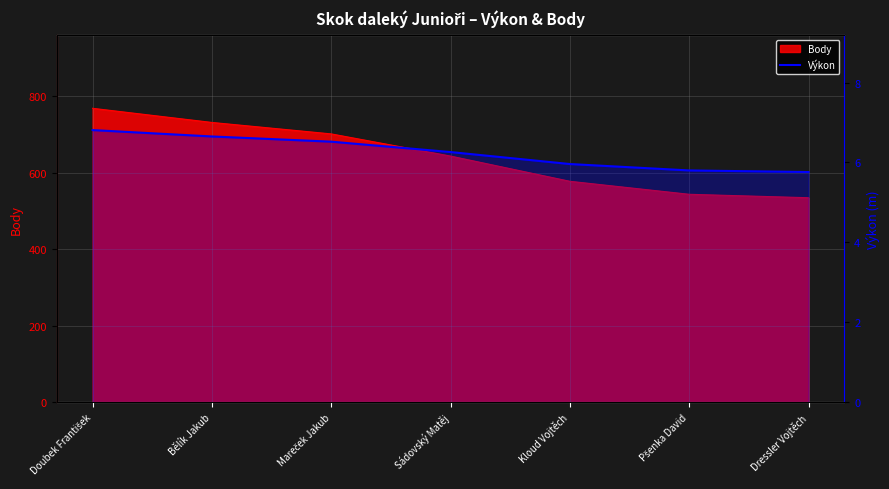

Where is the data nearest to the value 6?

Kloud Vojtěch